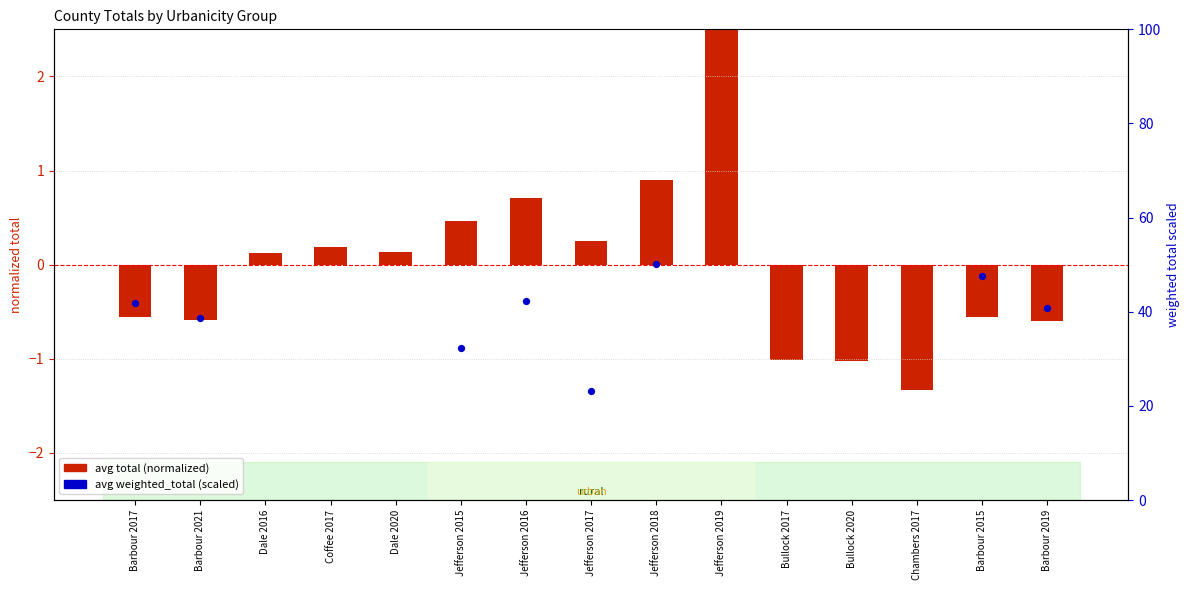

At which category is the sum across all series the highest?

Coffee 2017